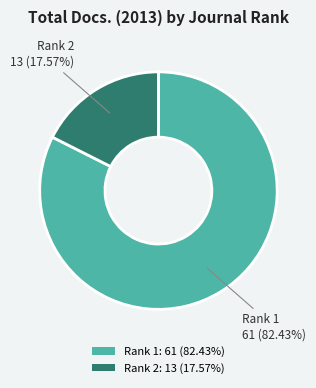

Combined, do Rank 2 and Rank 1 account for over 50%?

Yes